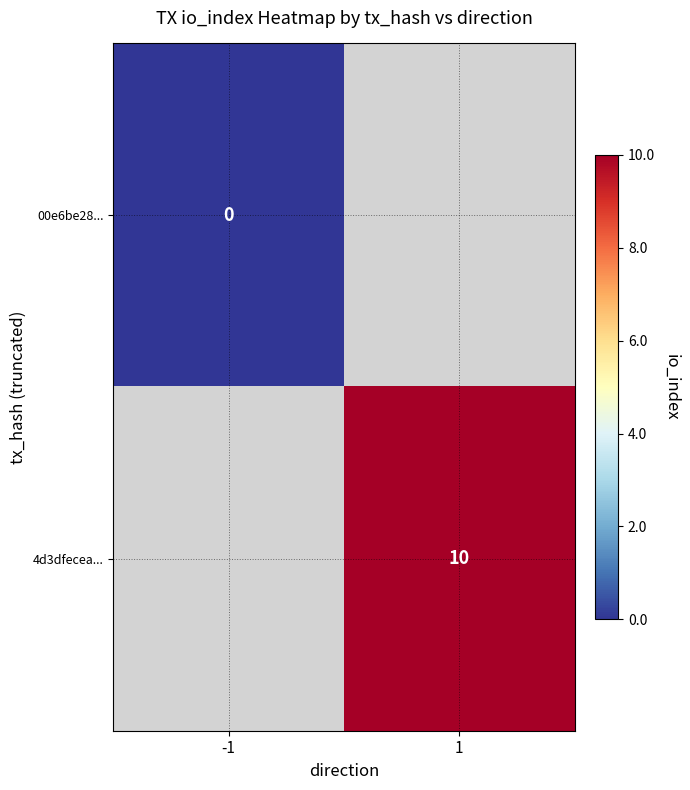

What is the maximum value shown in the chart?

10.0